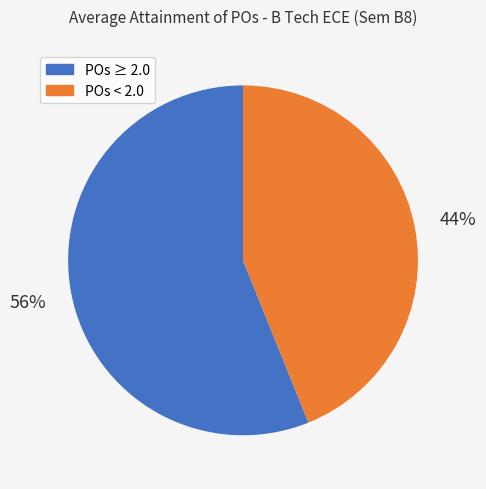

To the nearest percent, what is the difference between the largest and smallest slice percentages?

12%